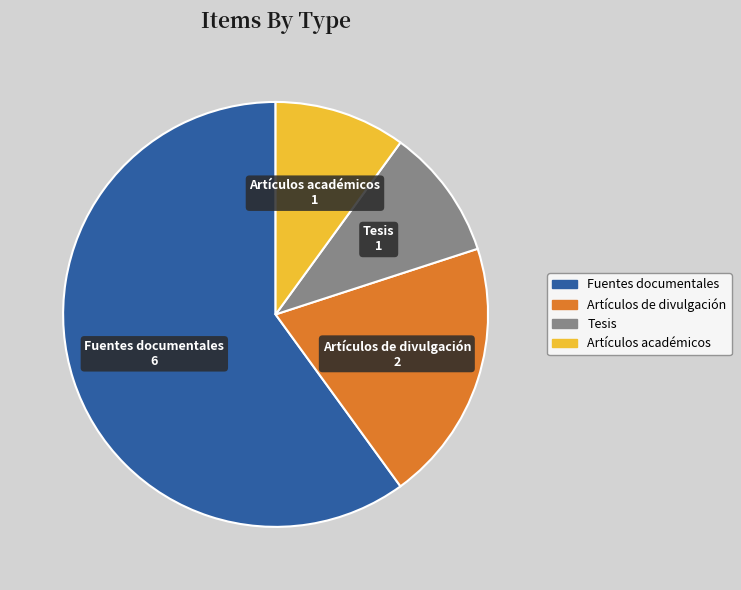

Count the number of slices in the pie.

4